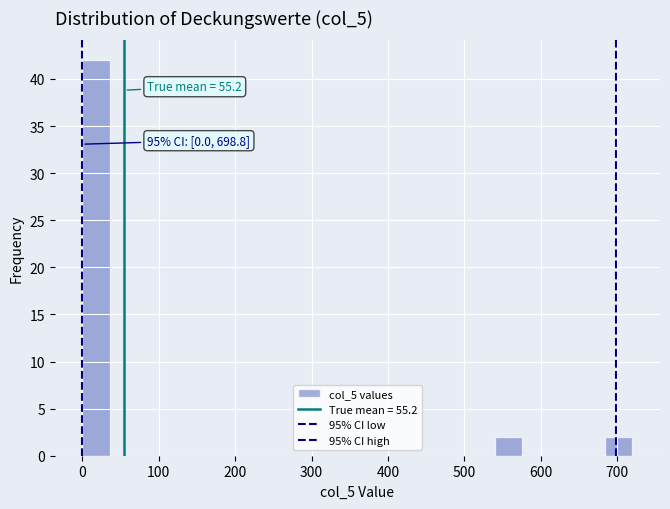

Around what value on the x-axis is the tallest bar? Give the approximate position of its centre, as read against the axis.

20